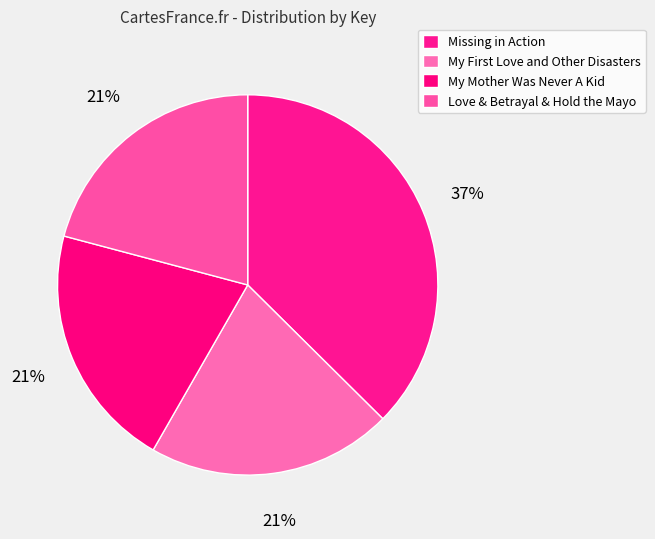

Rank the categories by value from lowest to highest.

My Mother Was Never A Kid, My First Love and Other Disasters, Love & Betrayal & Hold the Mayo, Missing in Action